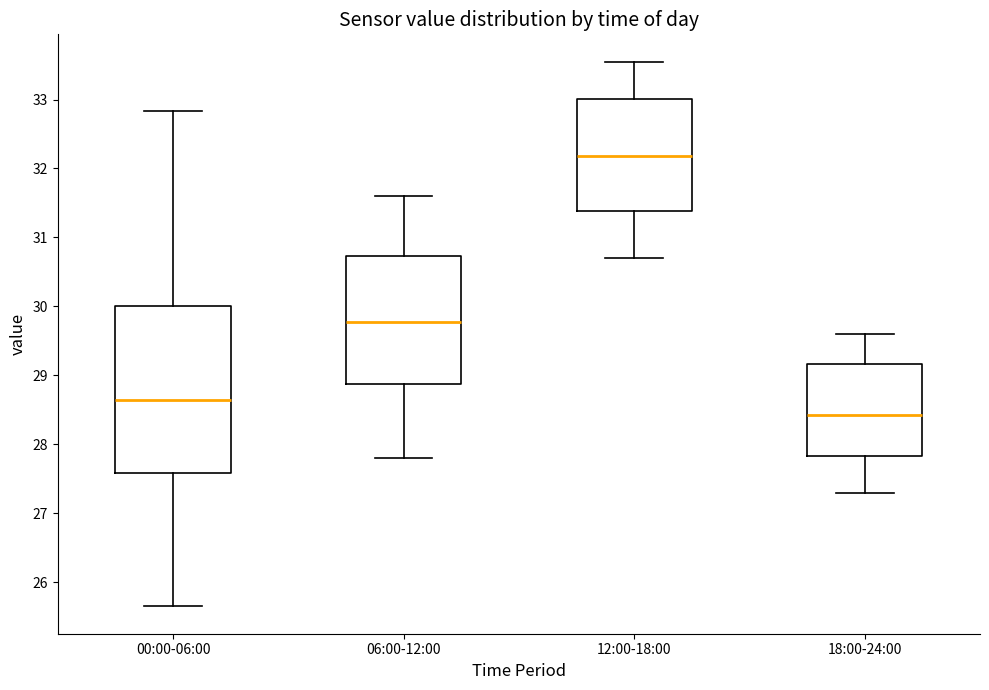

Which box has the highest median line?

12:00-18:00